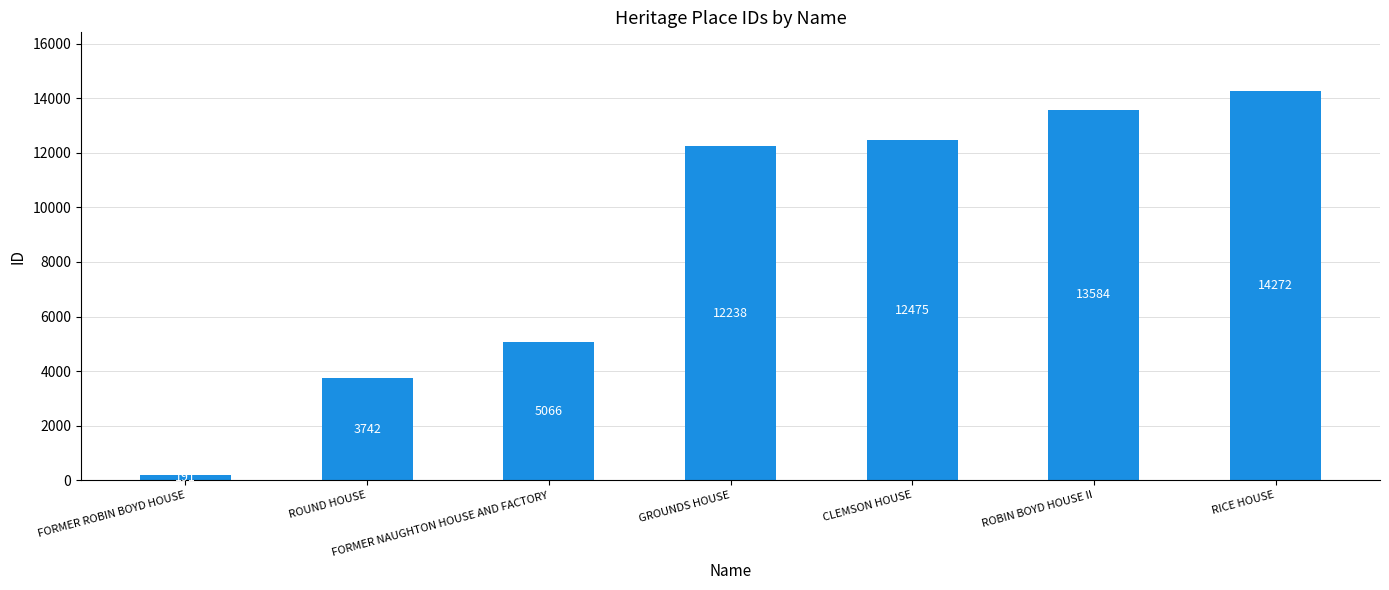

What is the difference between the second highest and second lowest values?

9842